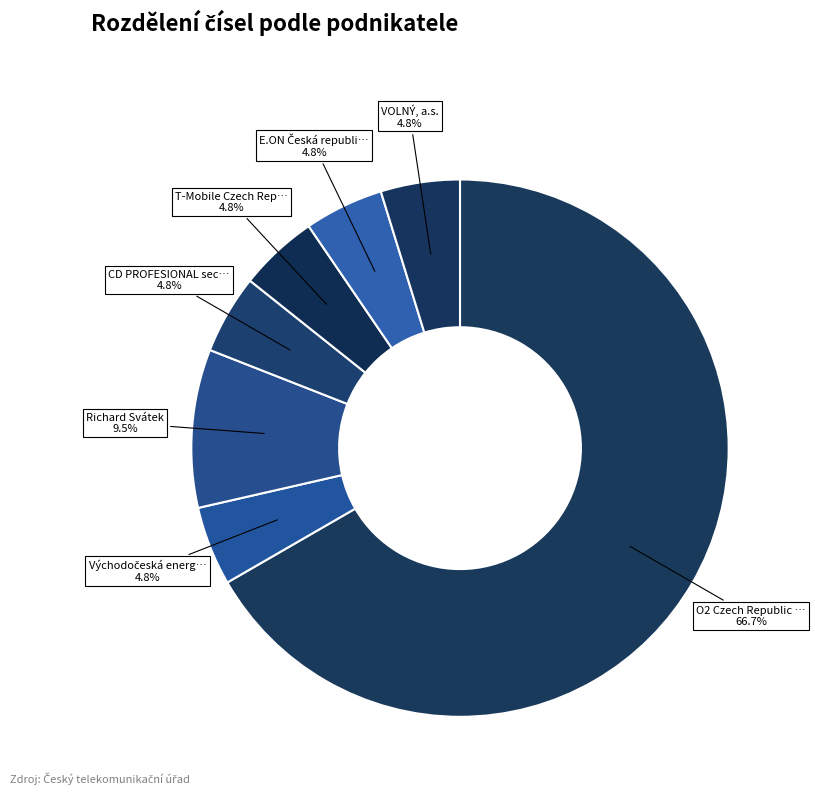

Which category has the biggest portion of the pie?

O2 Czech Republic a.s.